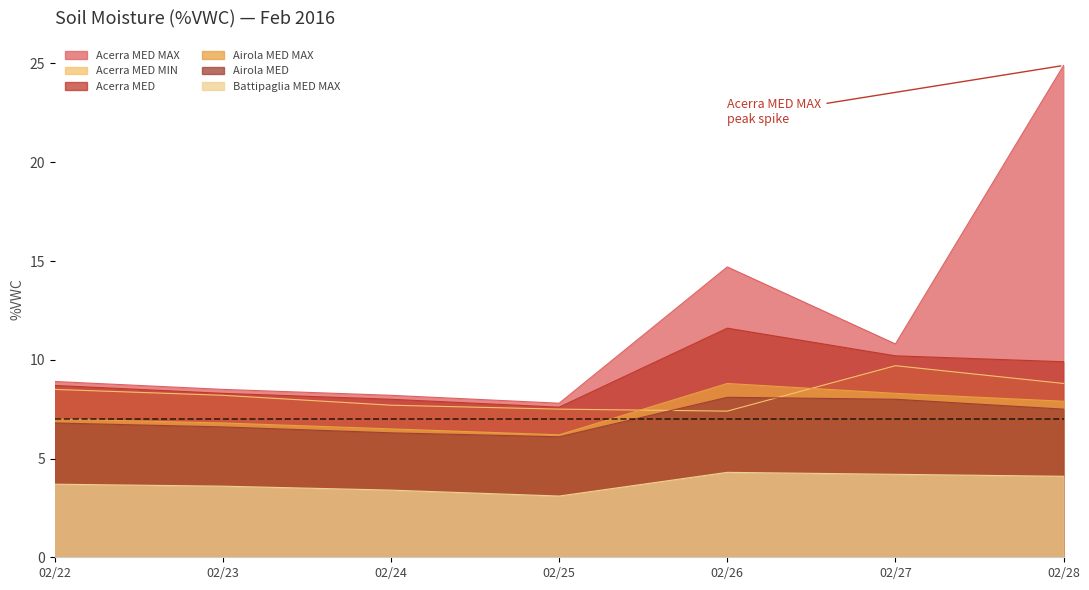

Is it true that Airola MED equals 12.0 at 02/28?

False